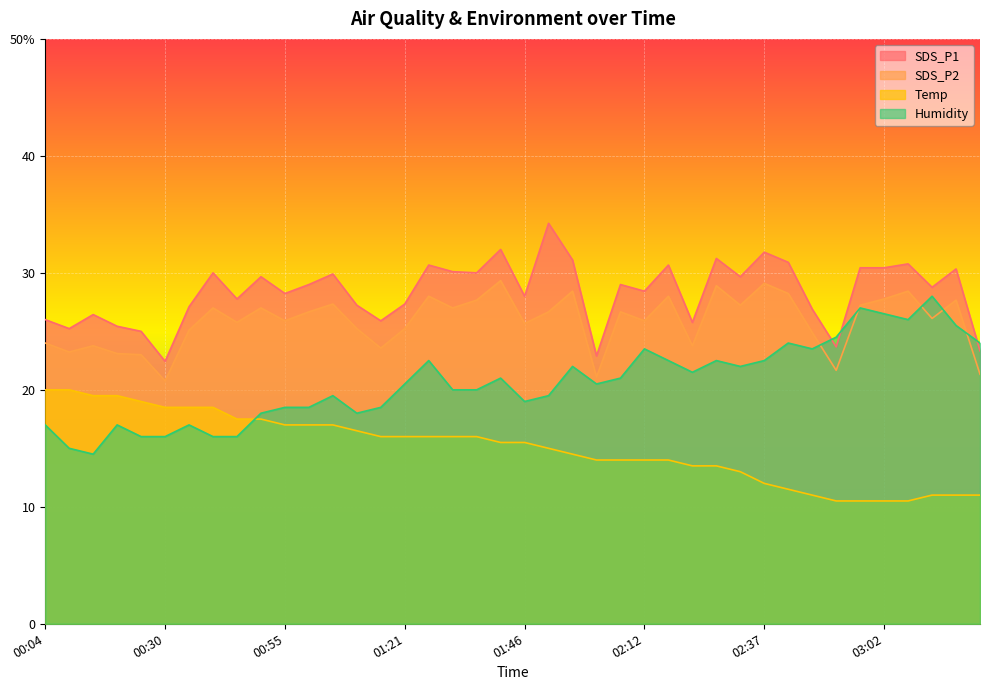

How many intersections are there between Temp and Humidity?

1